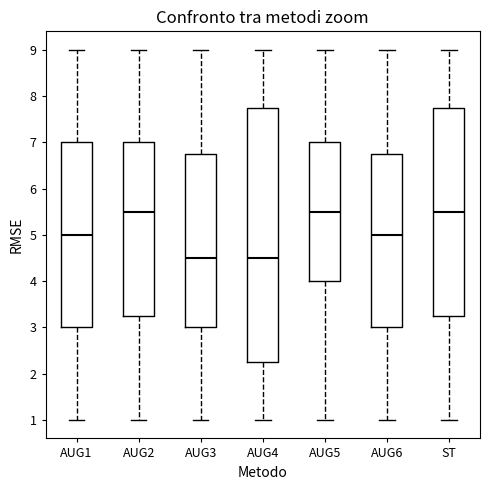

Where is the lower edge of the box for ST on the y-axis? The values are not printed on the chart, so give them approximately, as read against the axis.

3.3